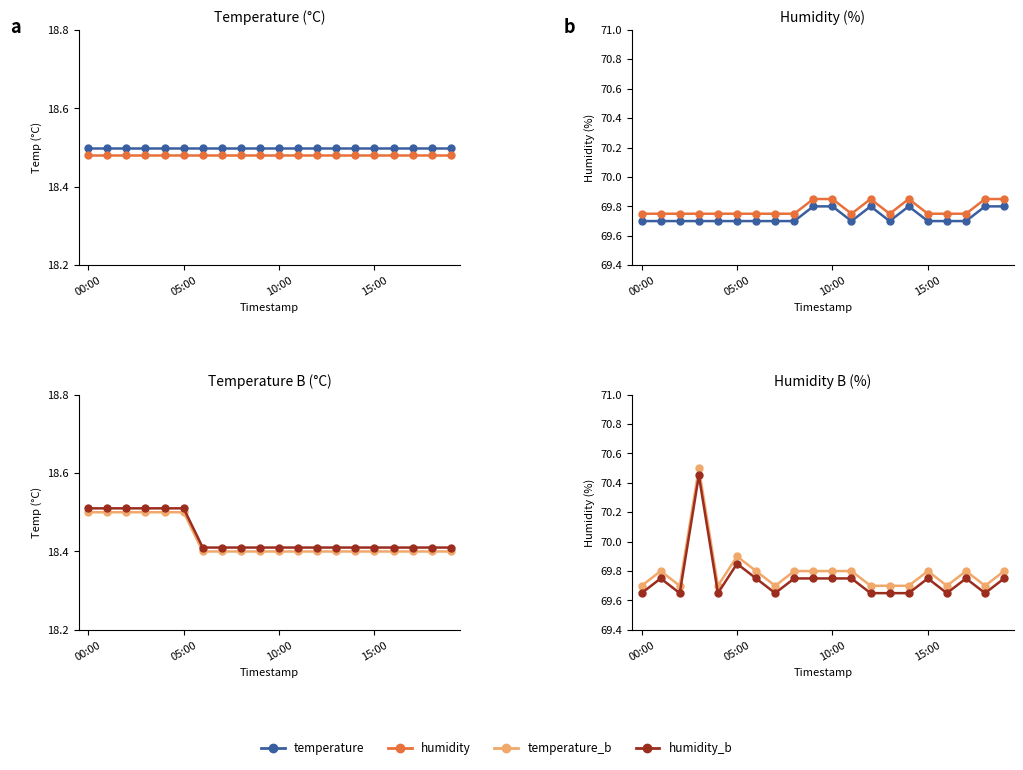

Is it true that temperature_b equals 18.5 at 05:00?

True